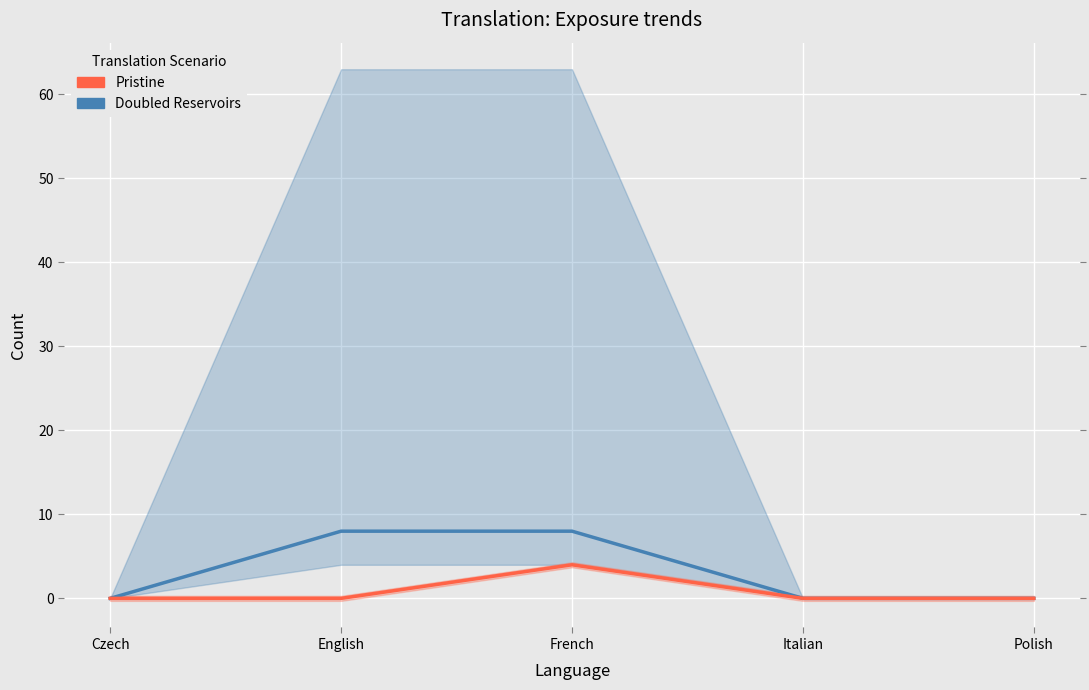

What are all the series names shown in the legend?

Doubled Reservoirs, Pristine